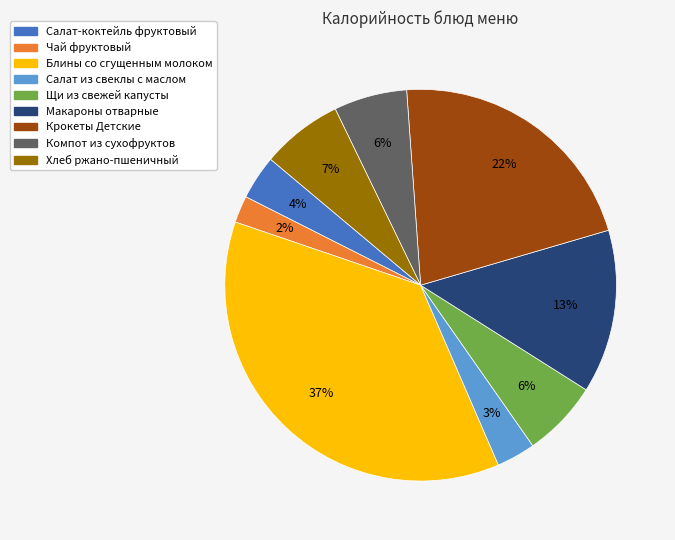

Which has a higher value, Макароны отварные or Салат из свеклы с маслом?

Макароны отварные